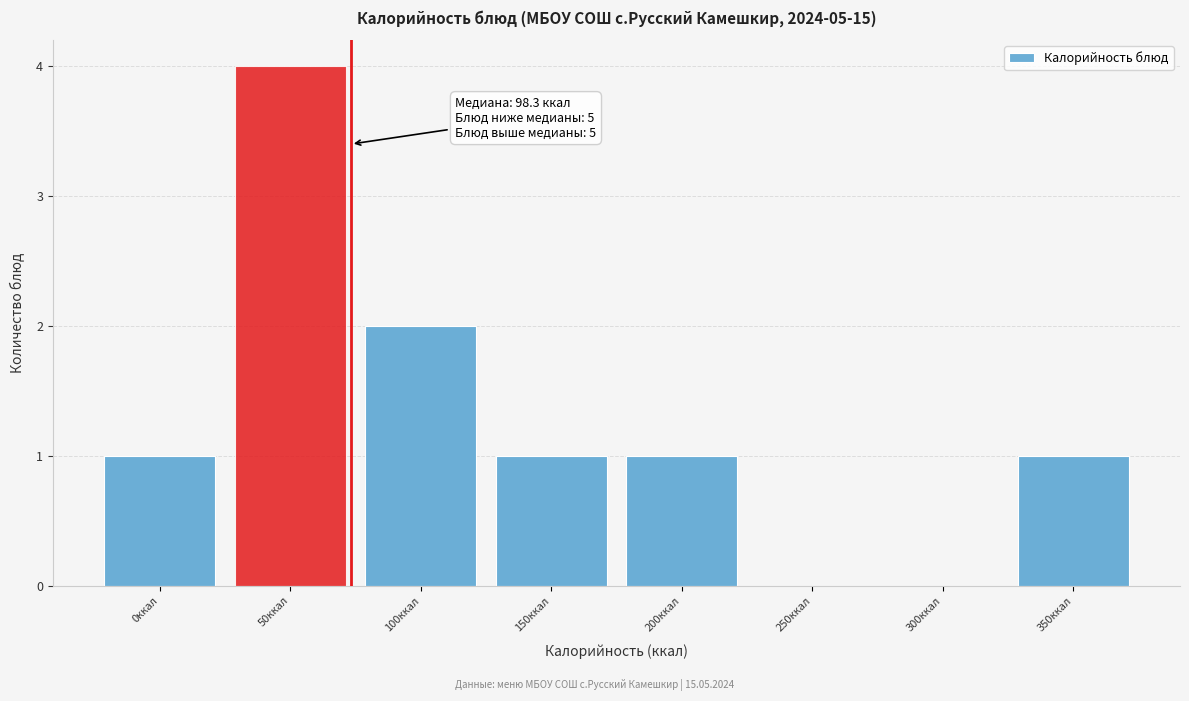

Reading right to left, list all the values displayed in this chart.

350ккал=1	300ккал=0	250ккал=0	200ккал=1	150ккал=1	100ккал=2	50ккал=4	0ккал=1